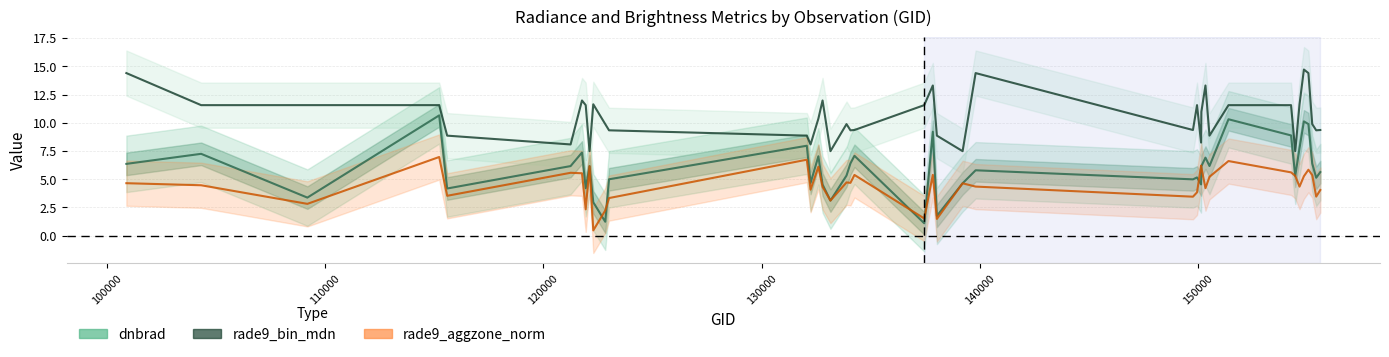

True or false: rade9_aggzone_norm and rade9_bin_mdn intersect in this chart.

False